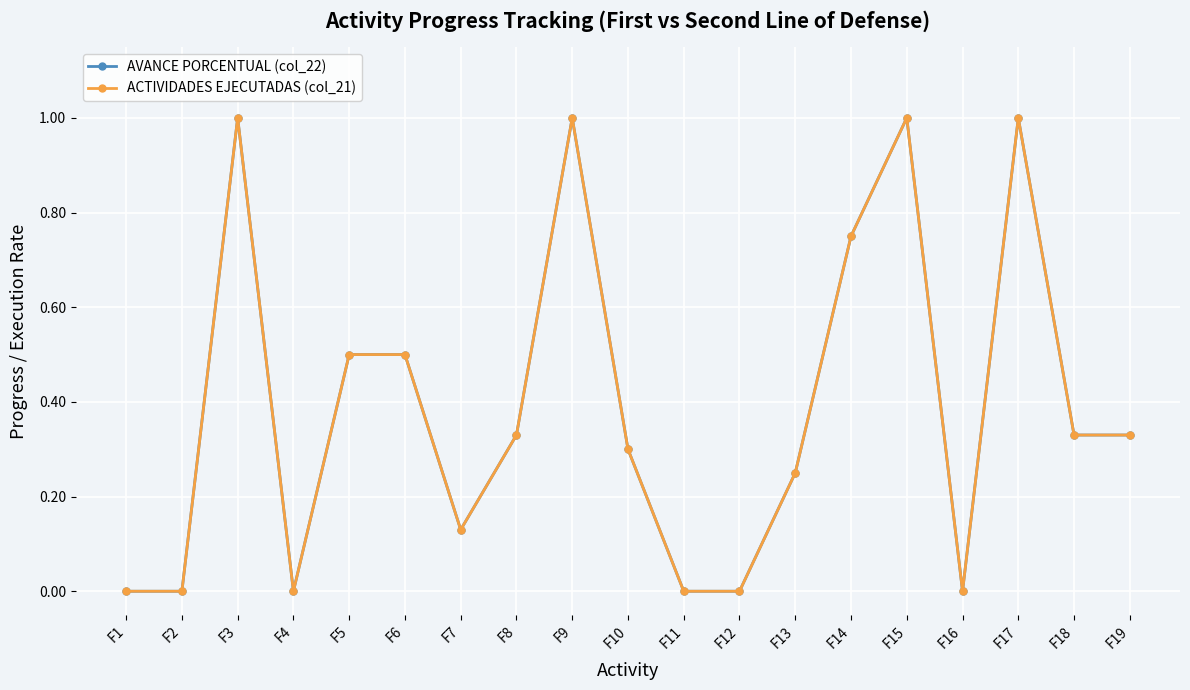

Is this an area chart (filled region under the line)?

No